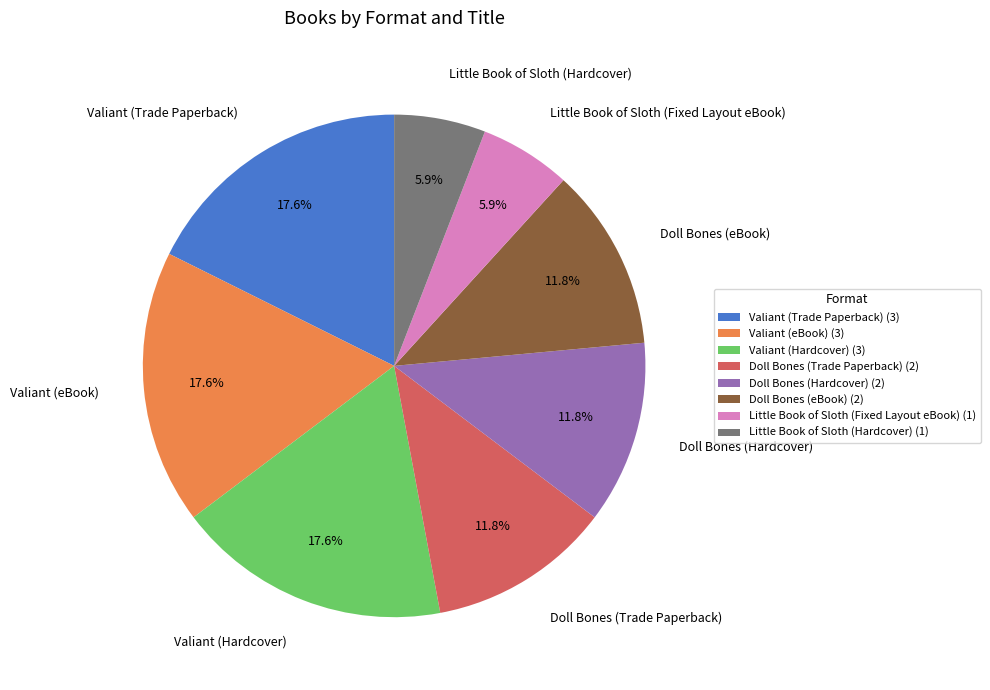

To the nearest percent, what is the difference between the largest and smallest slice percentages?

12%